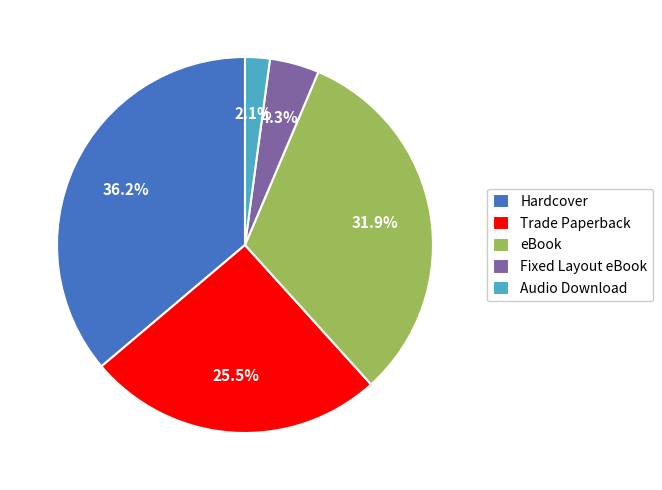

Is it true that Audio Download is 12% of the pie?

False